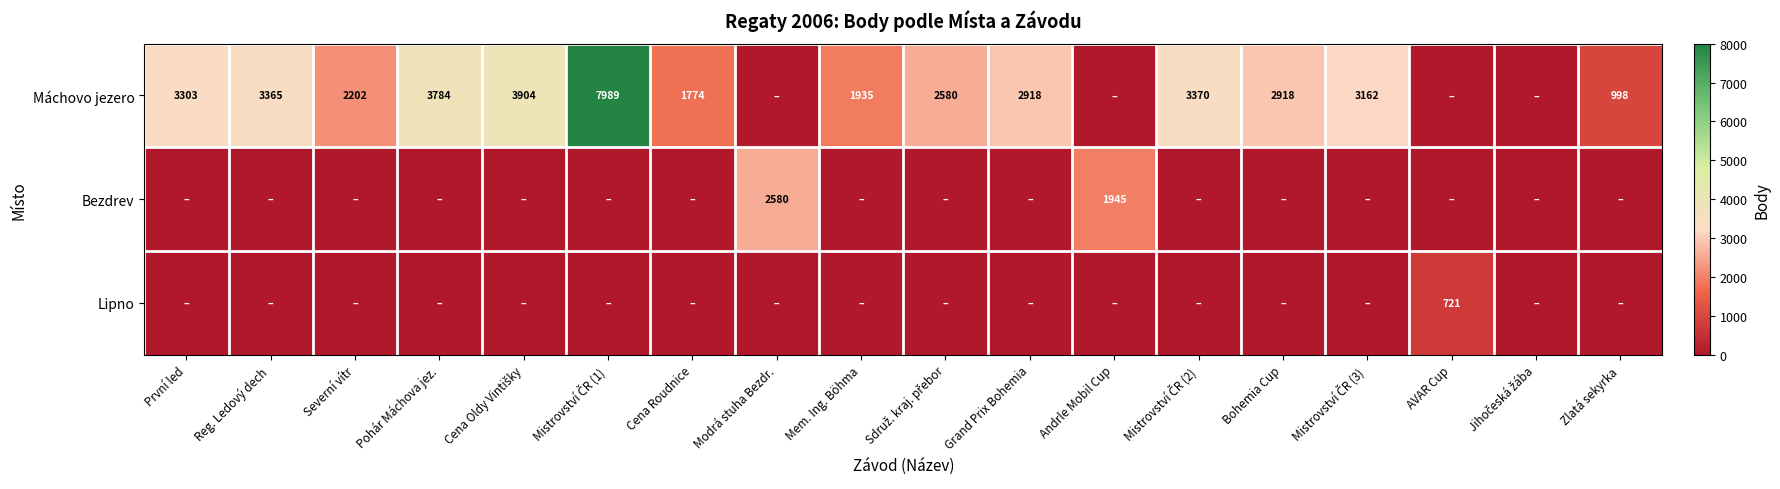

Which has a higher value, Cena Oldy Vintišky or Jihočeská žába?

Cena Oldy Vintišky